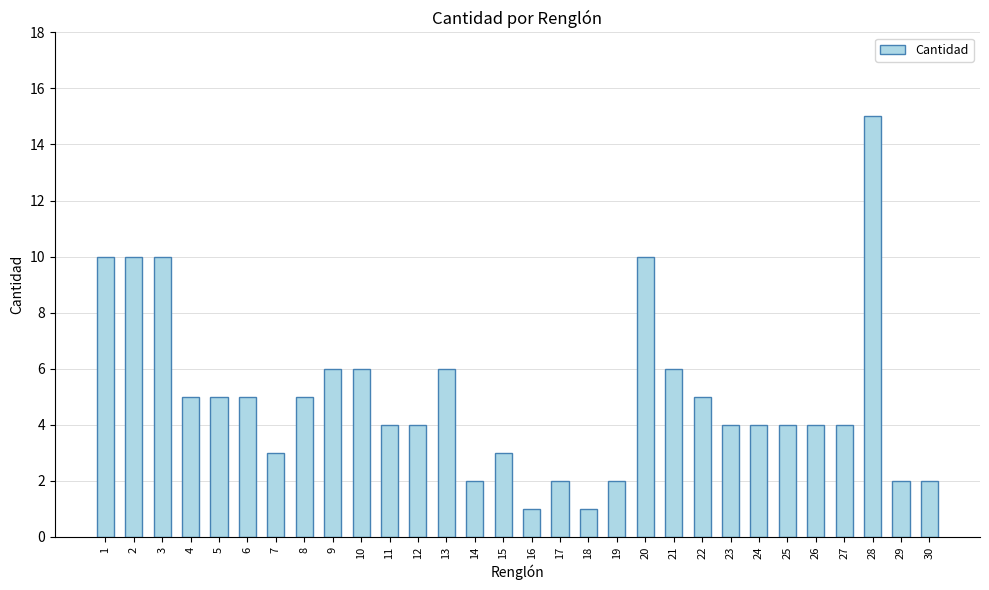

Reading right to left, what are all the values shown in this chart?

30=2	29=2	28=15	27=4	26=4	25=4	24=4	23=4	22=5	21=6	20=10	19=2	18=1	17=2	16=1	15=3	14=2	13=6	12=4	11=4	10=6	9=6	8=5	7=3	6=5	5=5	4=5	3=10	2=10	1=10